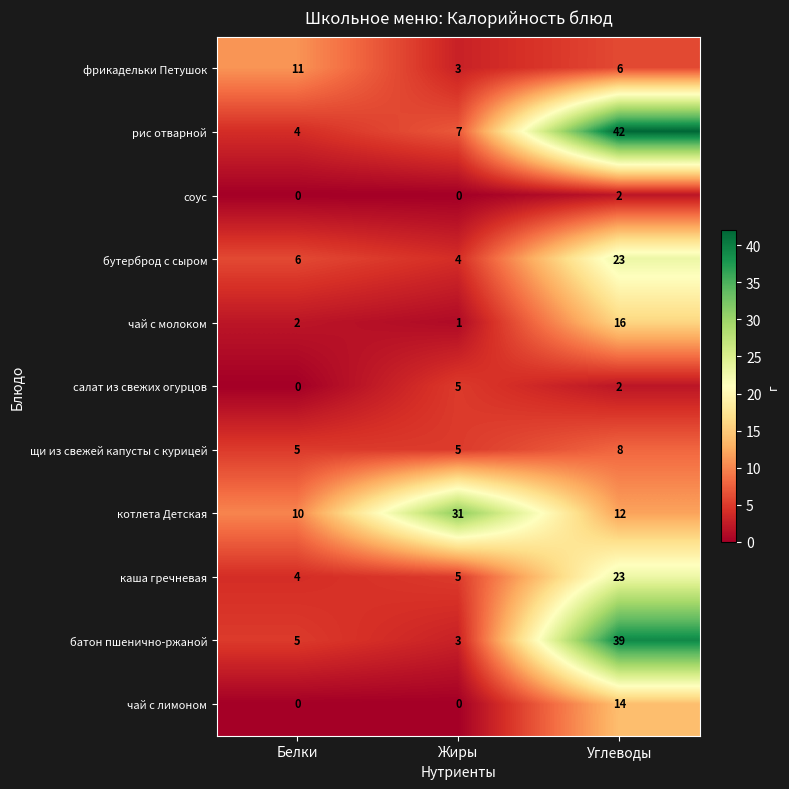

The соус series shows -1 at Белки. True or false?

False